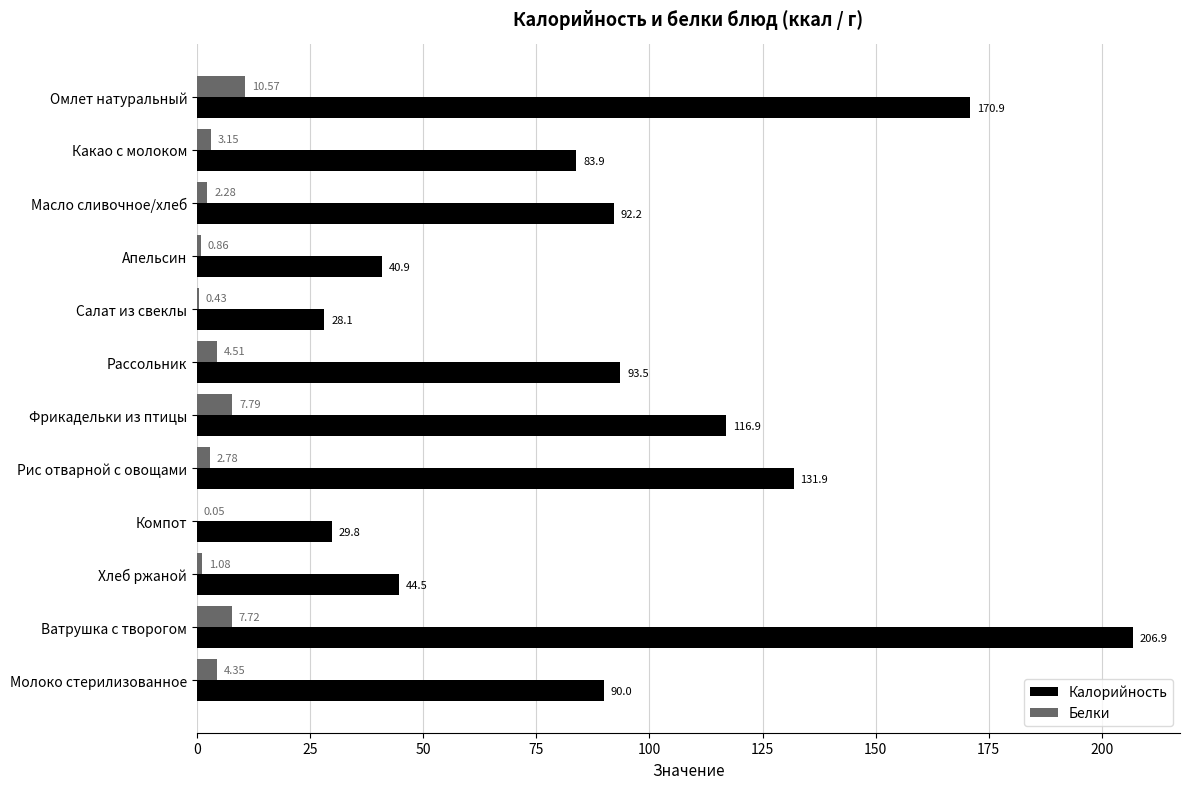

Which category has the highest value in the Белки series?

Омлет натуральный